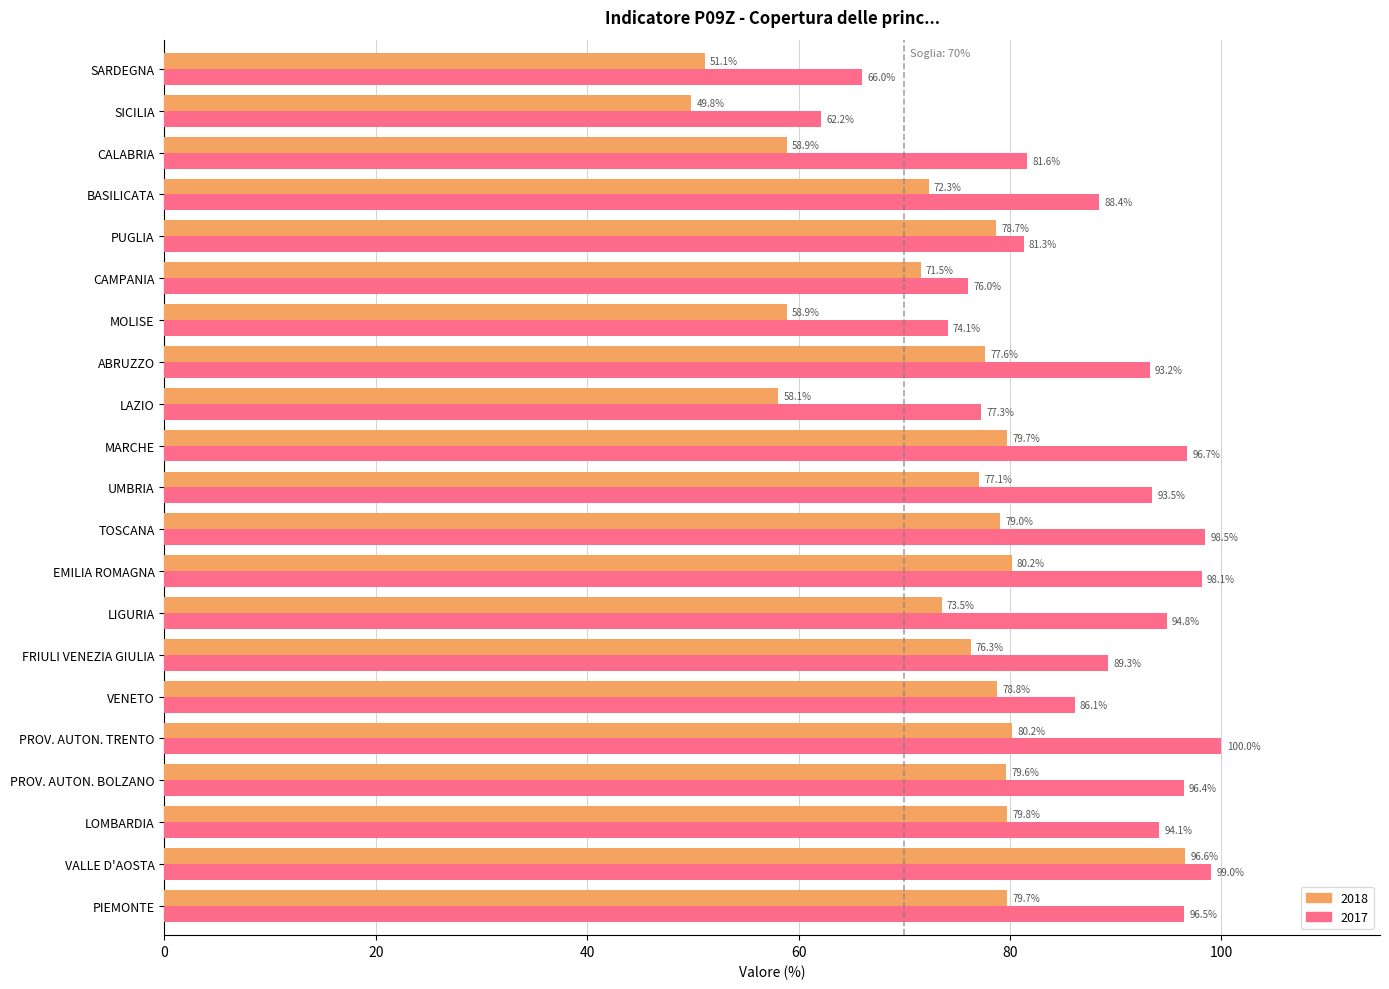

List the series in order of their peak value, lowest first.

2018, 2017